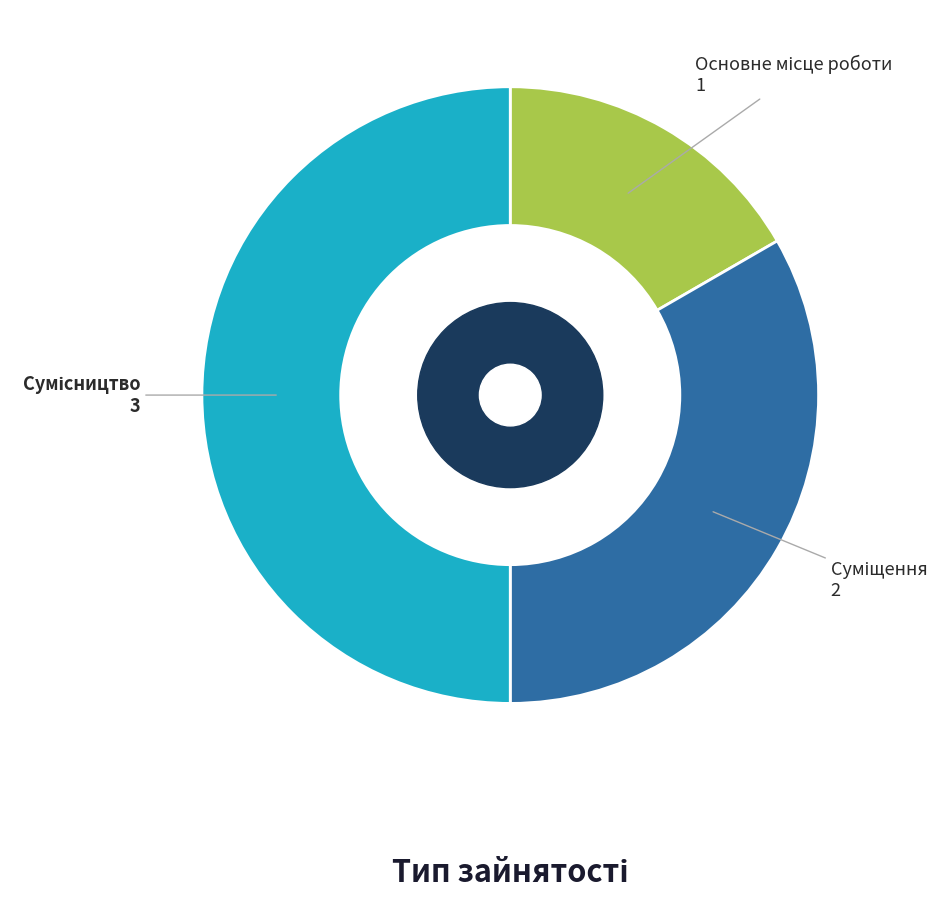

How many segments does this pie chart have?

3